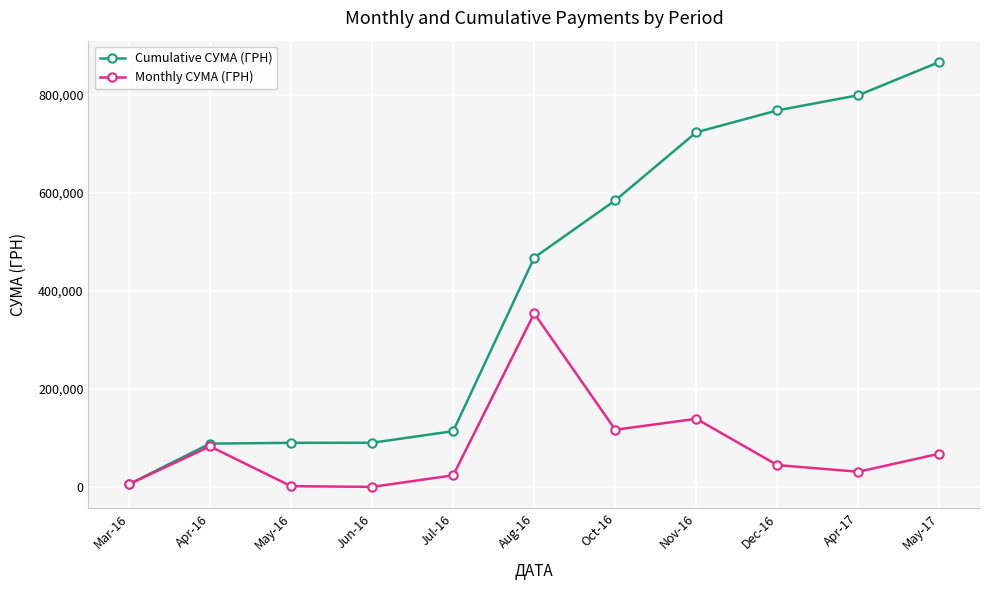

The value of Cumulative СУМА (ГРН) at May-17 is 1427615.8. True or false?

False